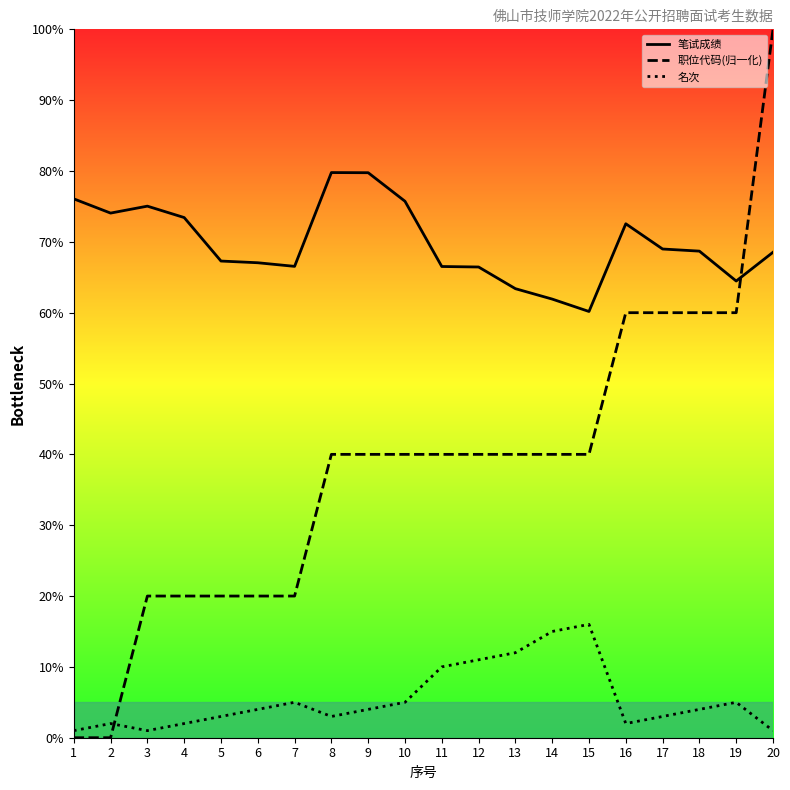

What is the value of the 笔试成绩 point at the 4th from the left?

73.4